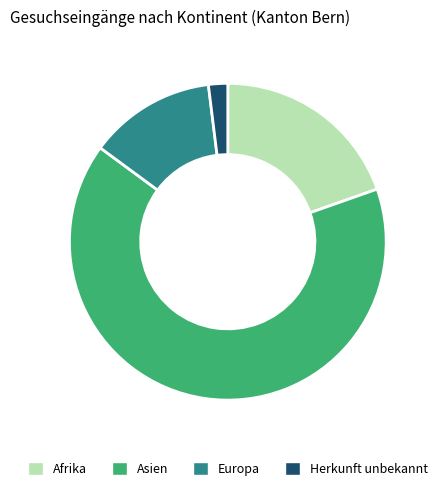

What is the ratio of the value at Herkunft unbekannt to the value at Afrika?

0.1